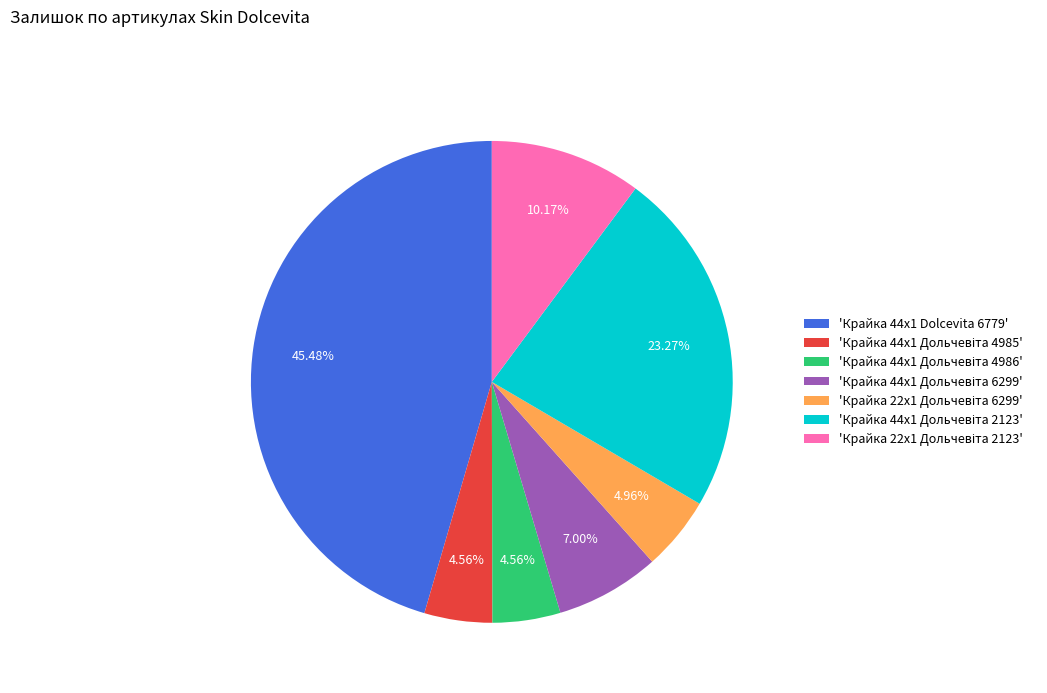

Does any single category account for the majority?

No